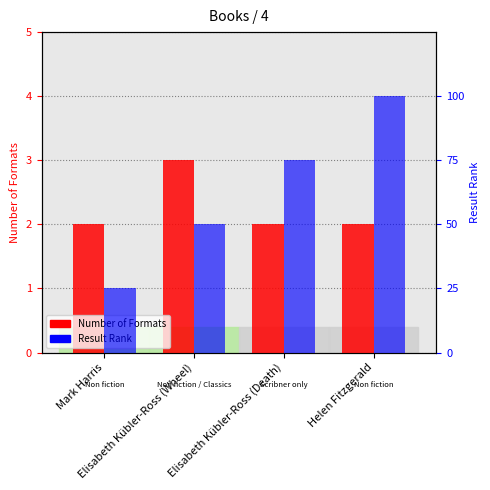

Which label corresponds to the largest value in the chart?

Helen Fitzgerald